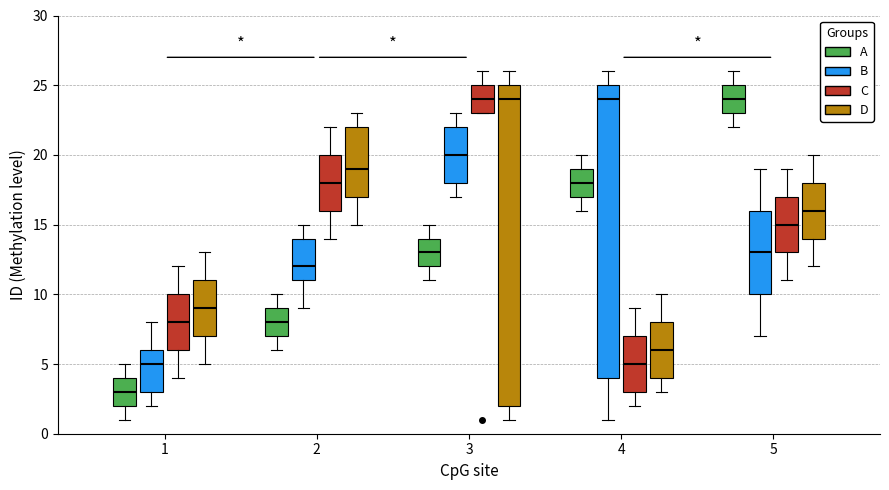

Comparing the boxes themselves (not the whiskers), which one is the tallest?

3 (D)